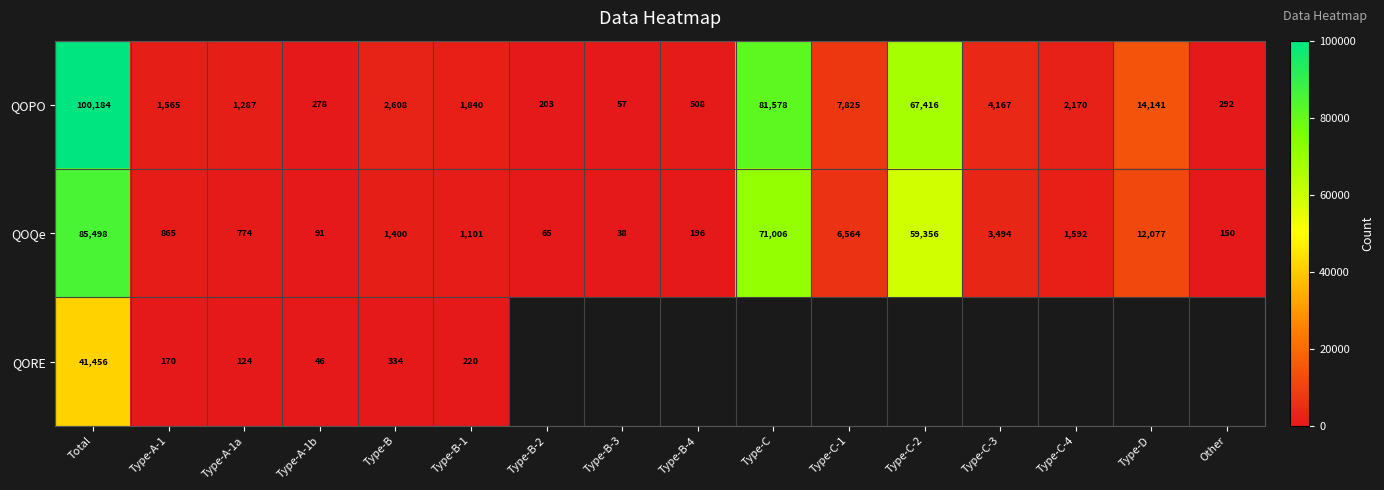

Where does the QOPO series first go above 2170?

Total